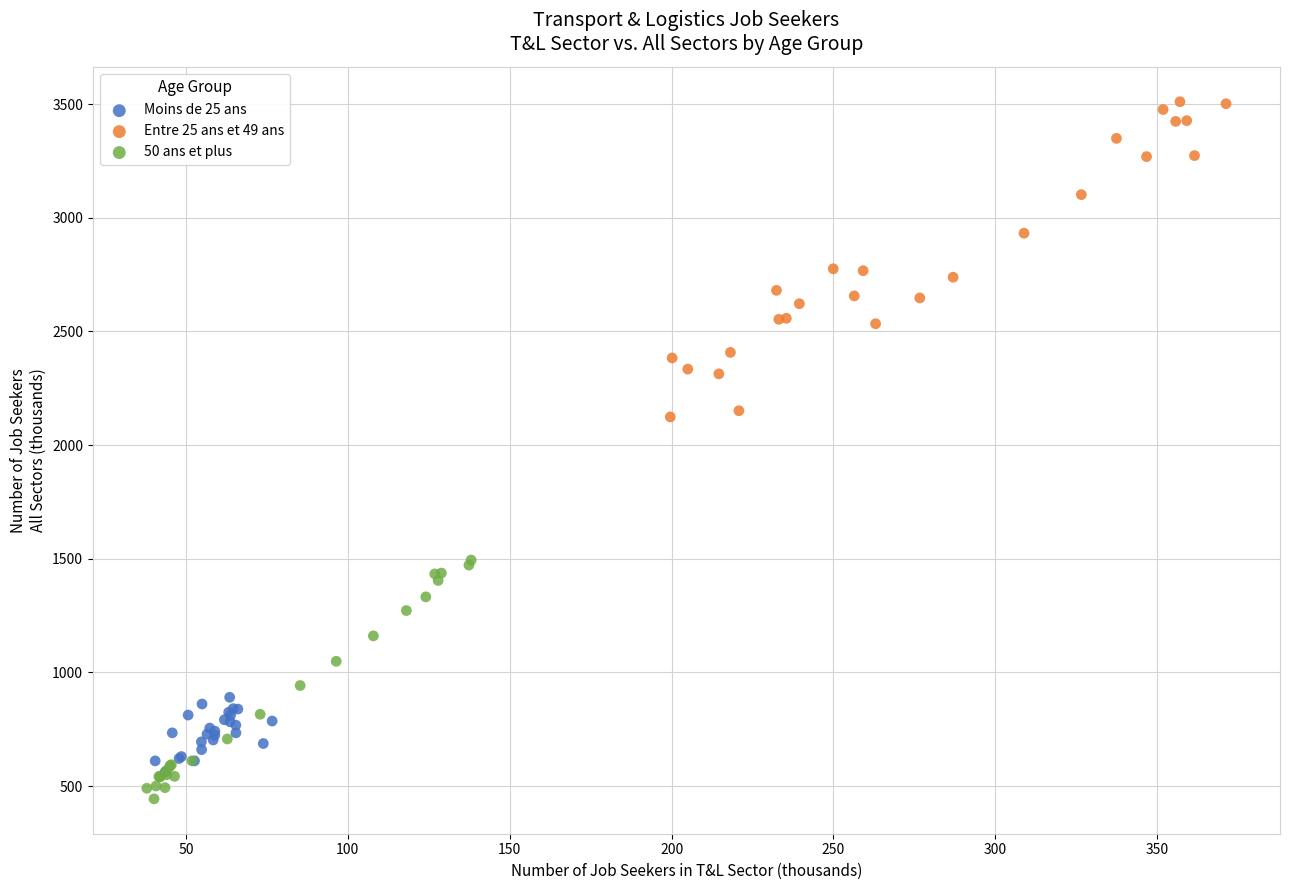

What are all the series names shown in the legend?

Moins de 25 ans, Entre 25 ans et 49 ans, 50 ans et plus